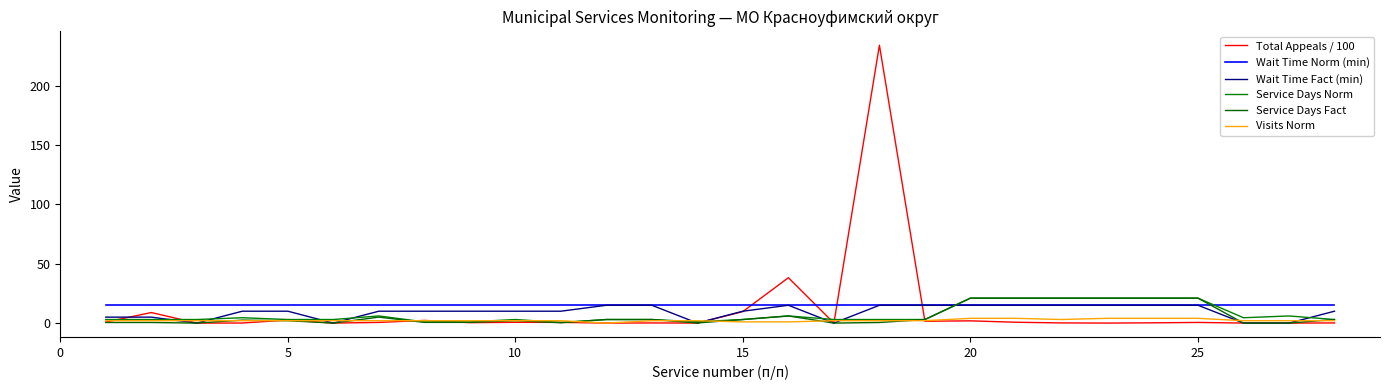

Reading left to right, extract all data points from this chart.

Total Appeals / 100: 0.8	8.9	0.0	0.1	2.6	0.0	0.6	2.2	0.4	0.7	0.6	0.0	0.1	0.0	9.7	38.2	0.0	233.9	1.6	1.9	0.7	0.1	0.0	0.2	0.5	0.0	0.0	0.1
Wait Time Norm (min): 15.0	15.0	15.0	15.0	15.0	15.0	15.0	15.0	15.0	15.0	15.0	15.0	15.0	15.0	15.0	15.0	15.0	15.0	15.0	15.0	15.0	15.0	15.0	15.0	15.0	15.0	15.0	15.0
Wait Time Fact (min): 5.0	5.0	0.0	10.0	10.0	0.0	10.0	10.0	10.0	10.0	10.0	15.0	15.0	0.0	10.0	15.0	0.0	15.0	15.0	15.0	15.0	15.0	15.0	15.0	15.0	0.0	0.0	10.0
Service Days Norm: 3.0	3.0	3.0	4.5	3.0	3.0	6.0	1.0	1.0	3.0	0.5	3.0	3.0	1.1	3.0	6.0	3.0	3.0	3.0	21.0	21.0	21.0	21.0	21.0	21.0	4.5	6.0	3.0
Service Days Fact: 0.5	0.5	0.0	2.5	2.0	0.0	5.0	0.6	0.6	2.0	0.3	3.0	3.0	0.1	3.0	6.0	0.0	0.5	3.0	21.0	21.0	21.0	21.0	21.0	21.0	0.0	0.0	3.0
Visits Norm: 2.0	2.0	2.0	2.0	2.0	2.0	2.0	2.0	2.0	2.0	2.0	0.0	2.0	2.0	1.0	1.0	2.0	2.0	2.0	4.0	4.0	3.0	4.0	4.0	4.0	2.0	2.0	2.0